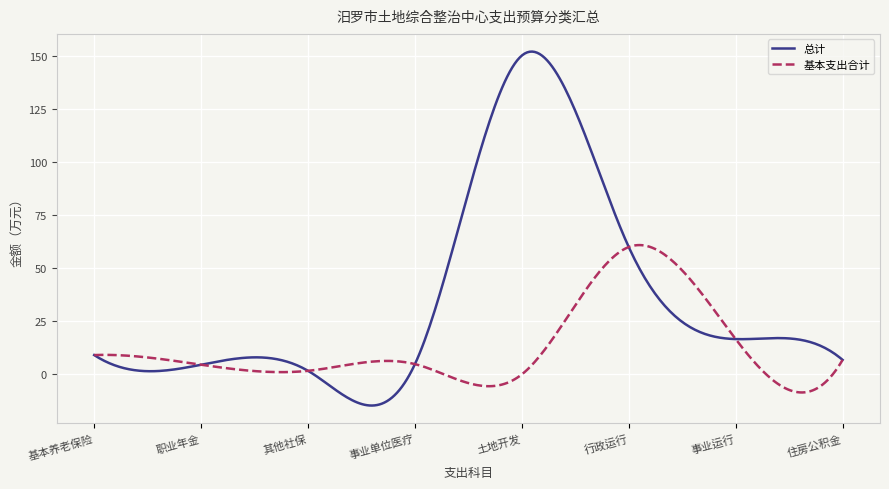

List the series in order of their overall mean, lowest first.

基本支出合计, 总计